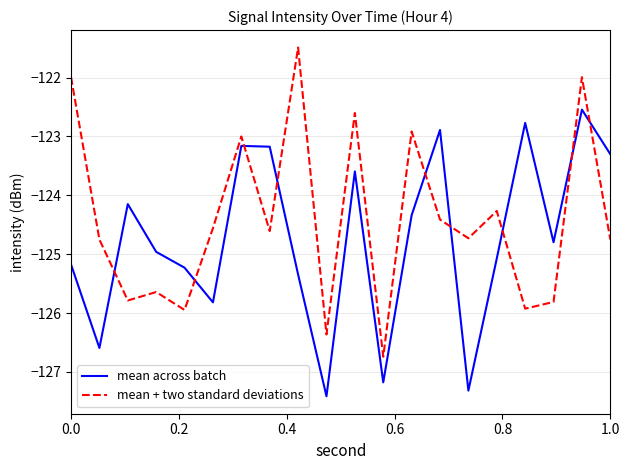

List the series in order of their overall mean, lowest first.

mean across batch, mean + two standard deviations